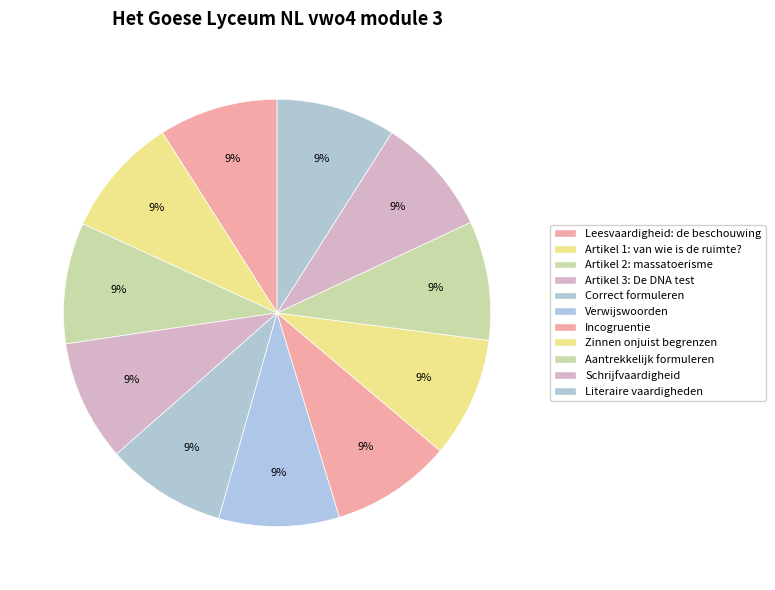

How many segments does this pie chart have?

11